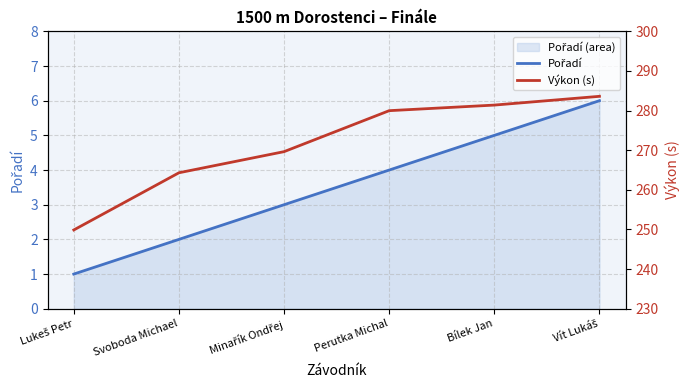

What is the spread (max minus min) of values at Minařík Ondřej?

266.6